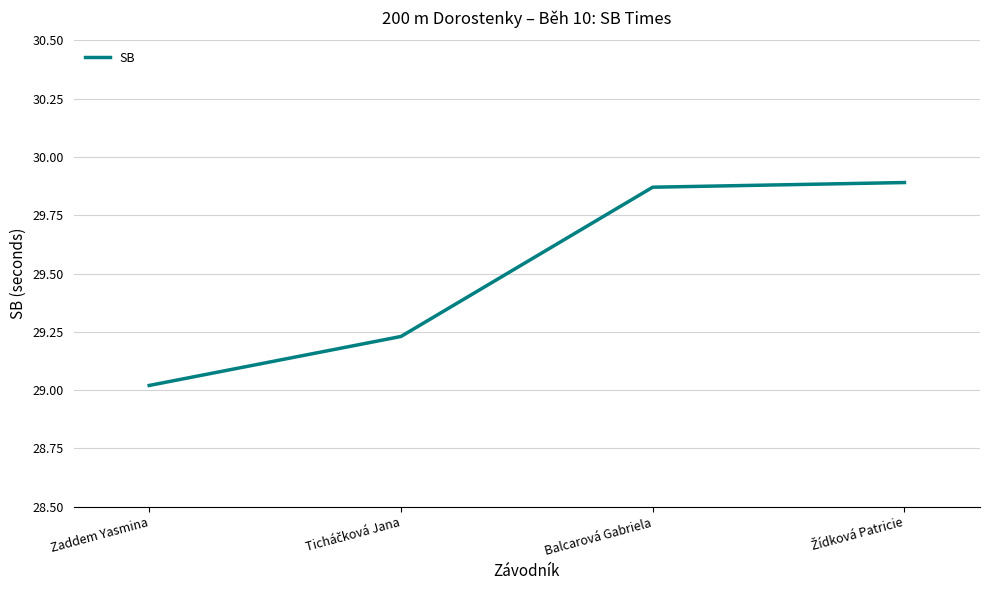

What position from the right is Zaddem Yasmina?

4